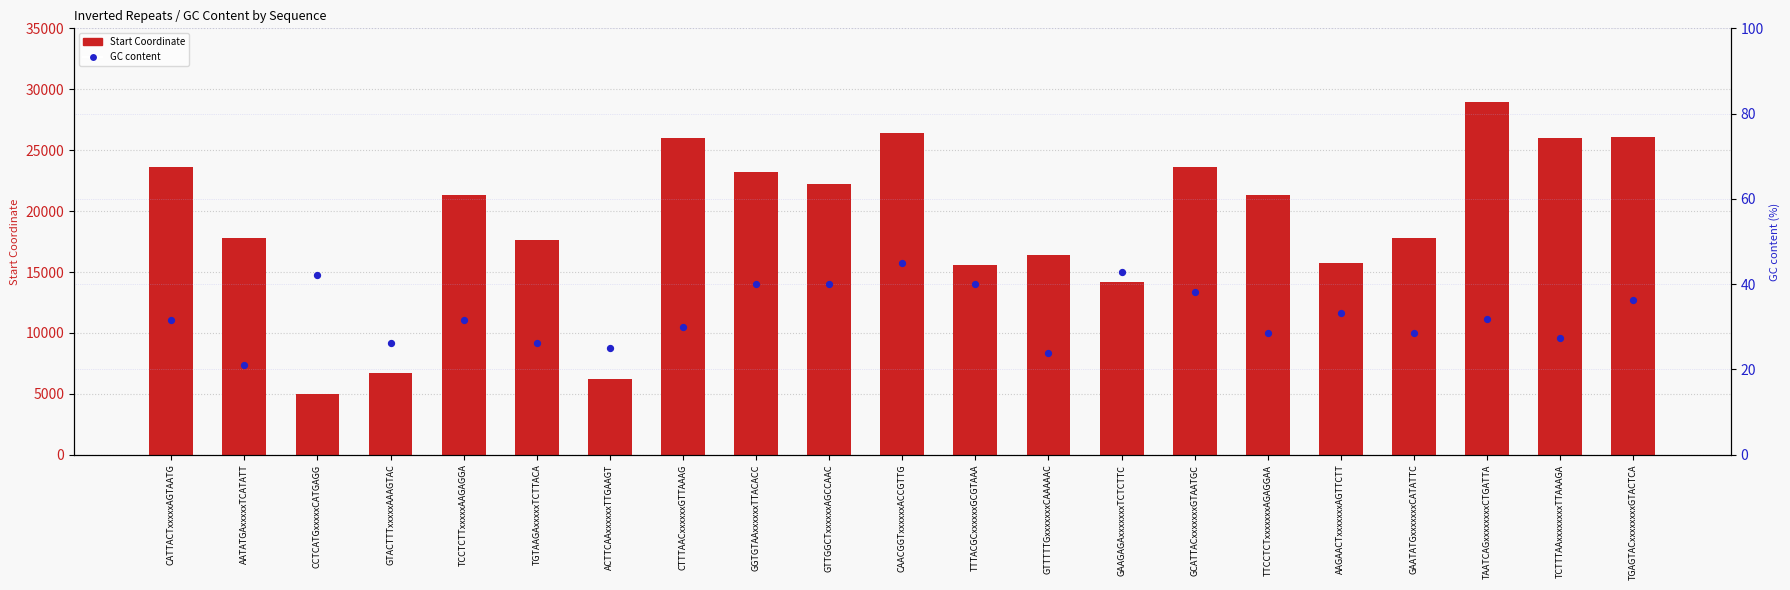

At how many categories does at least one series exceed 26504?

1